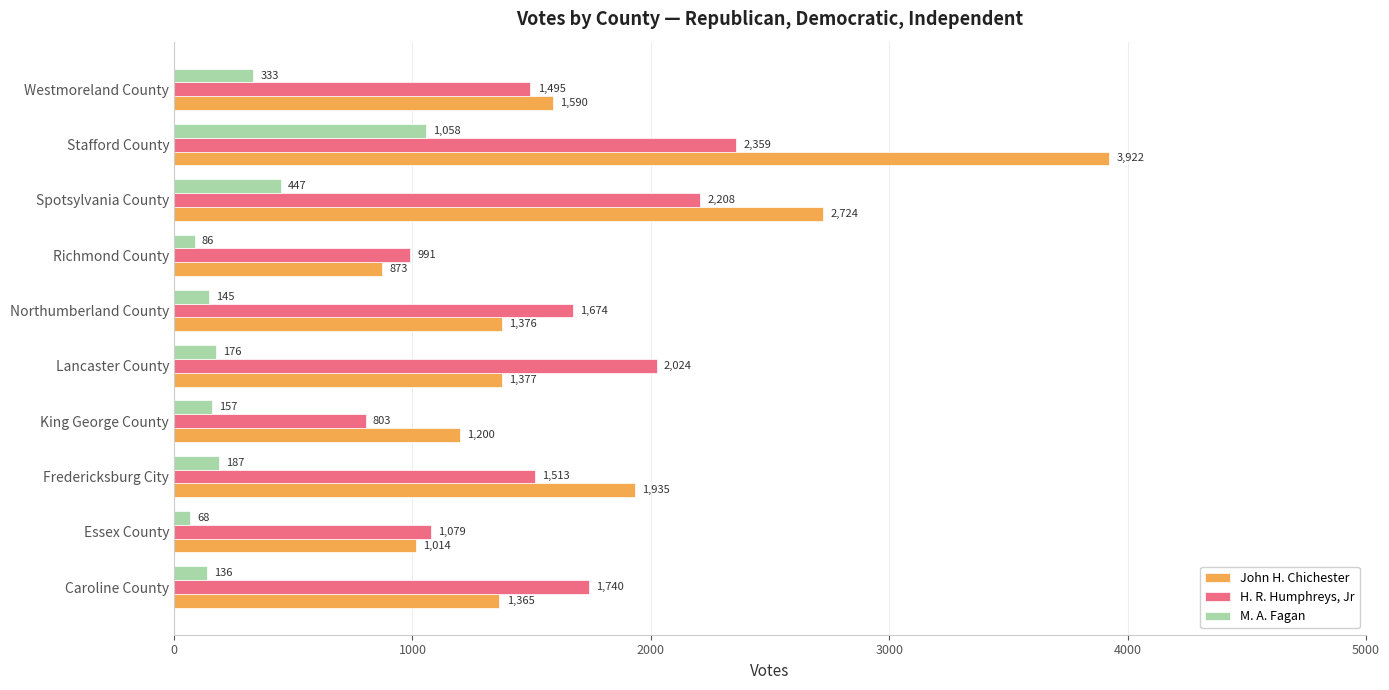

Which category has the lowest value in the M. A. Fagan series?

Essex County